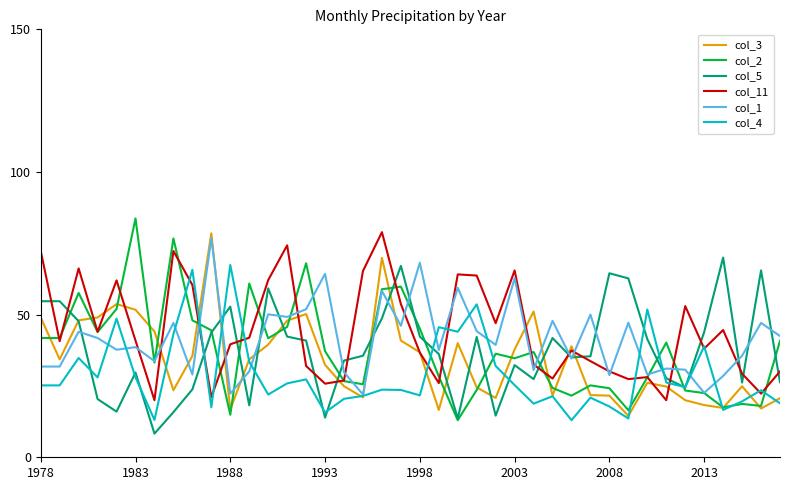

Which series has the widest spread of values?

col_2